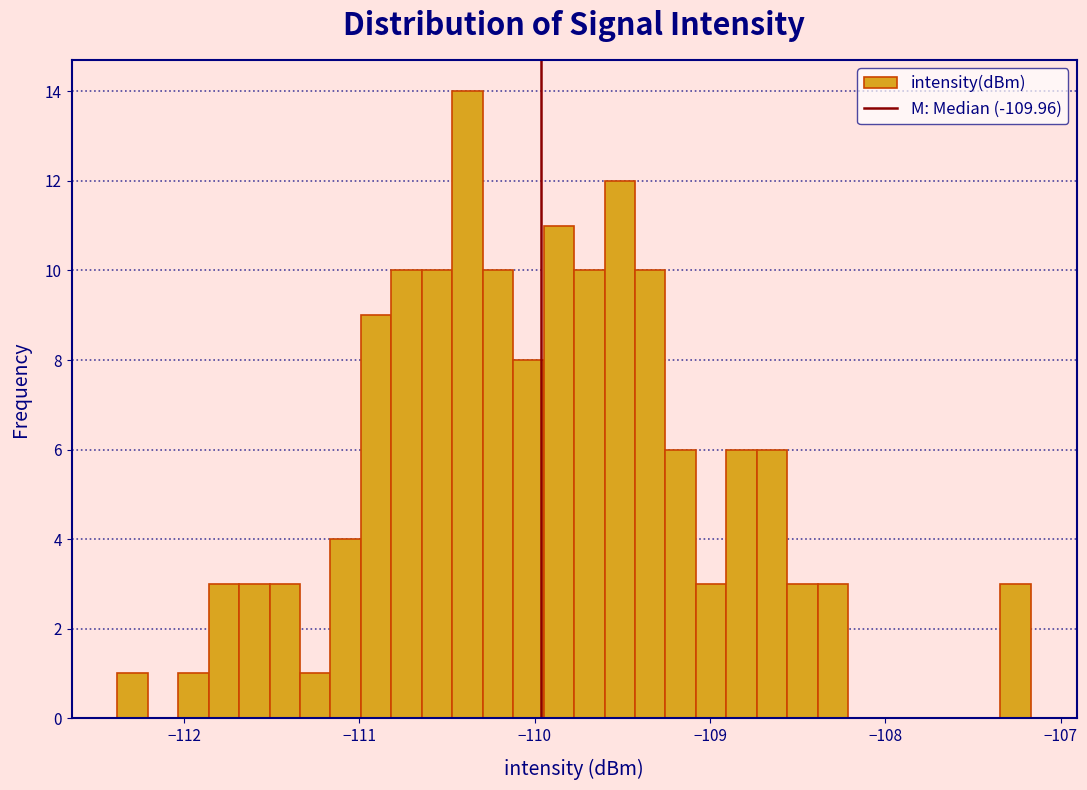

Read against the x-axis, roughly where is the centre of the tallest bar?

-110.4